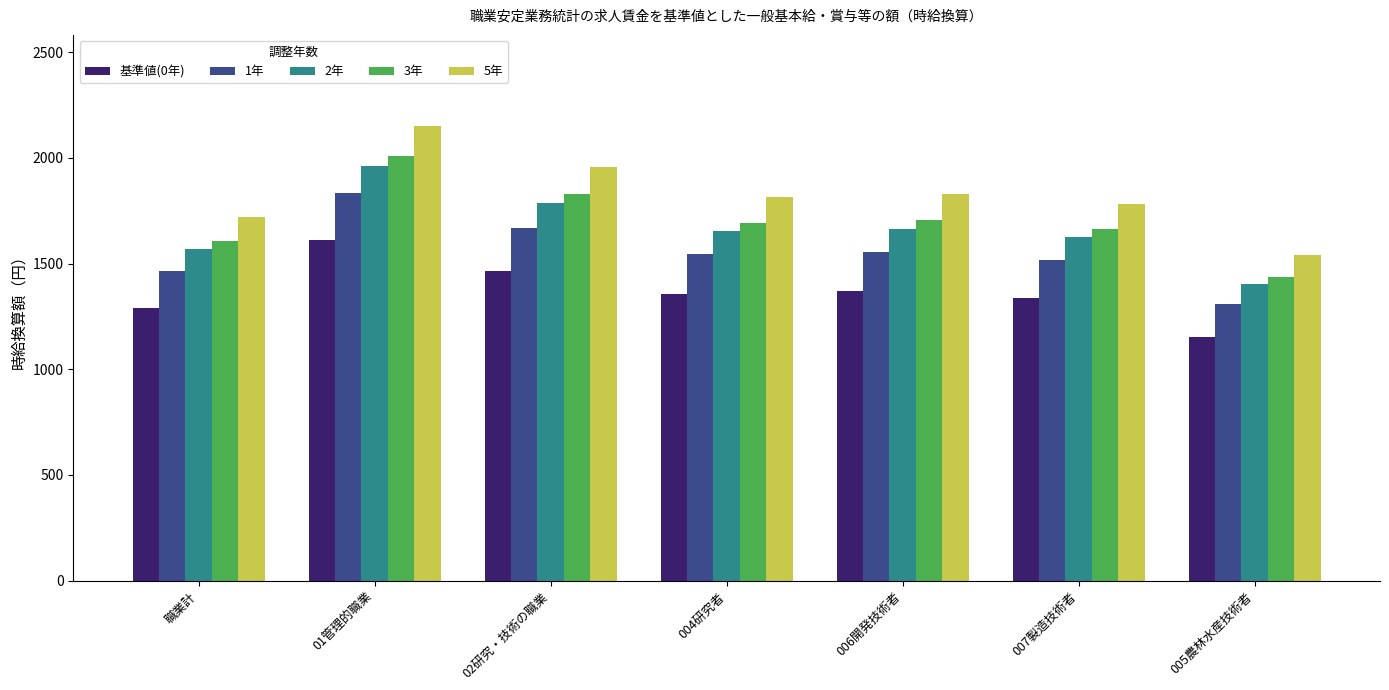

How many data points does each series have?

7